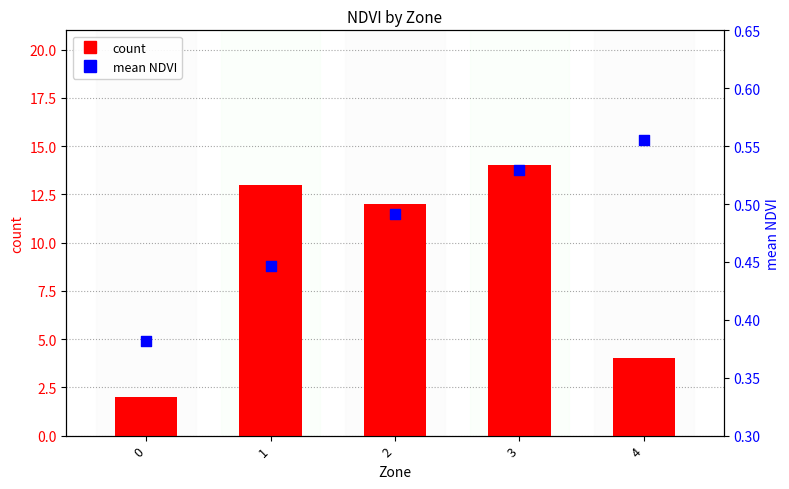

Which series has the widest spread of Y values?

count